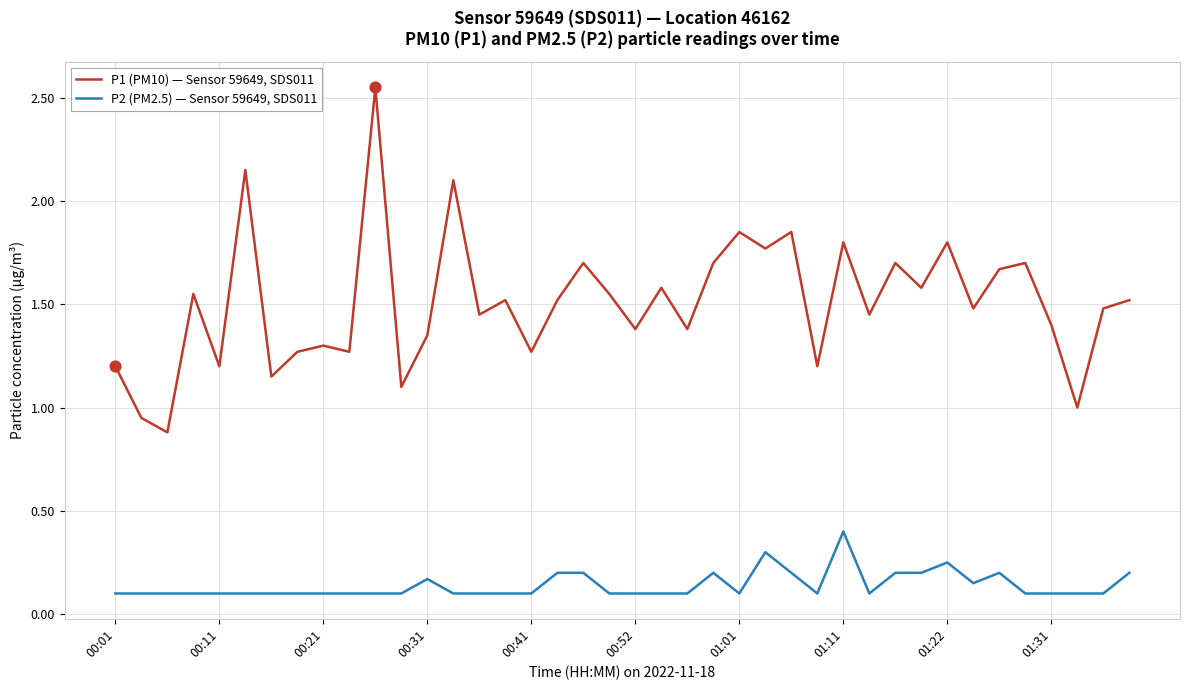

Which series has the widest spread of values?

P1 (PM10) — Sensor 59649, SDS011